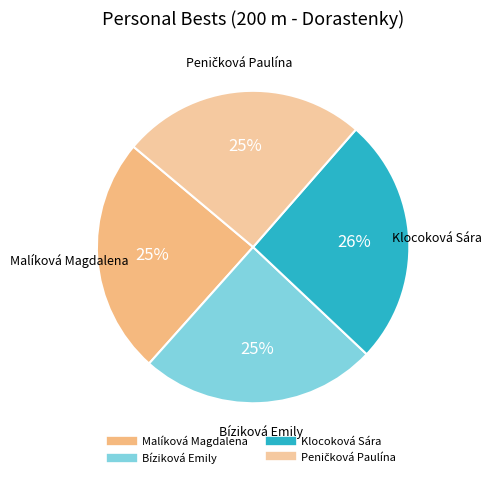

The Klocoková Sára slice represents 26% of the pie. True or false?

True